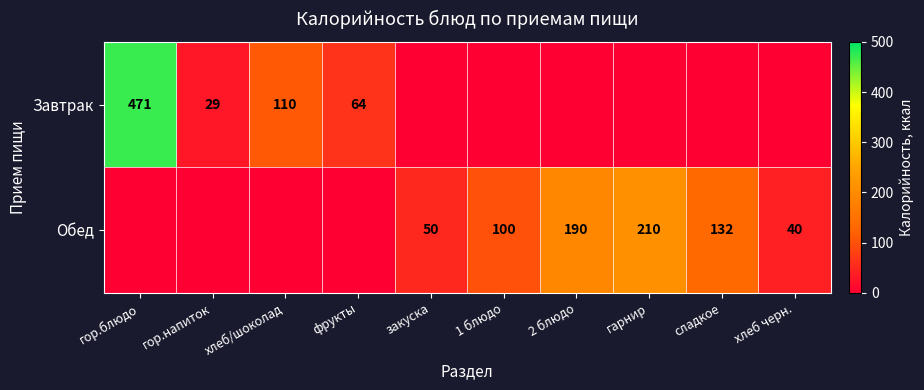

What is the spread (max minus min) of values at гарнир?

210